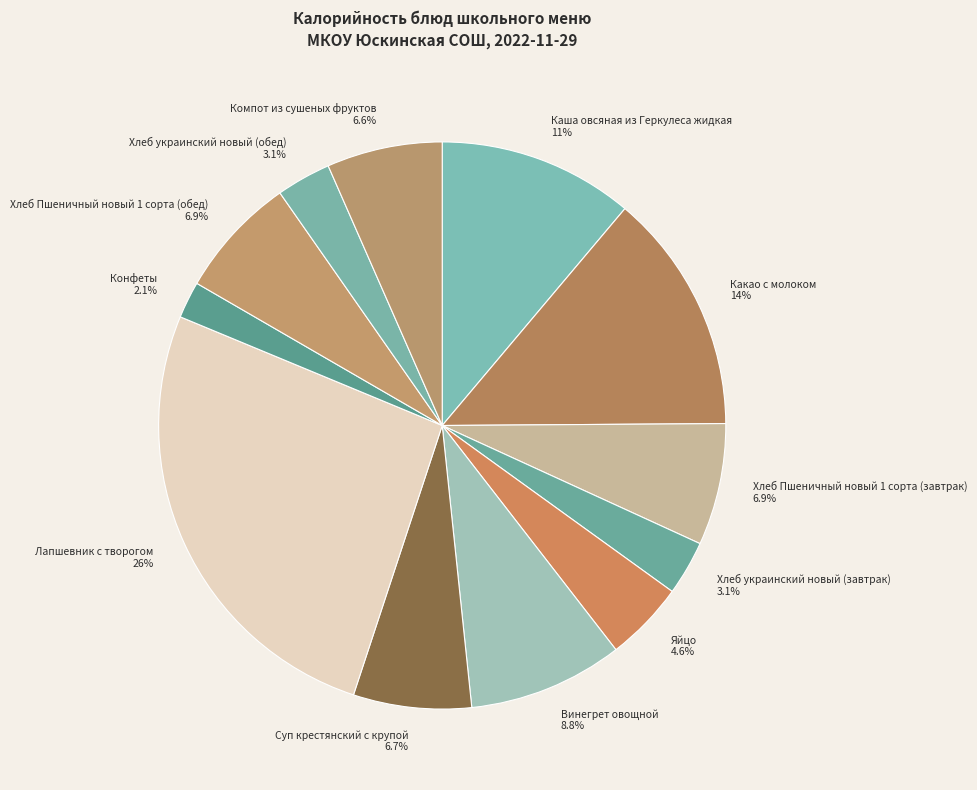

Approximately how many times larger is the value at Винегрет овощной 8.8% compared to Хлеб украинский новый (обед) 3.1%?

2.8